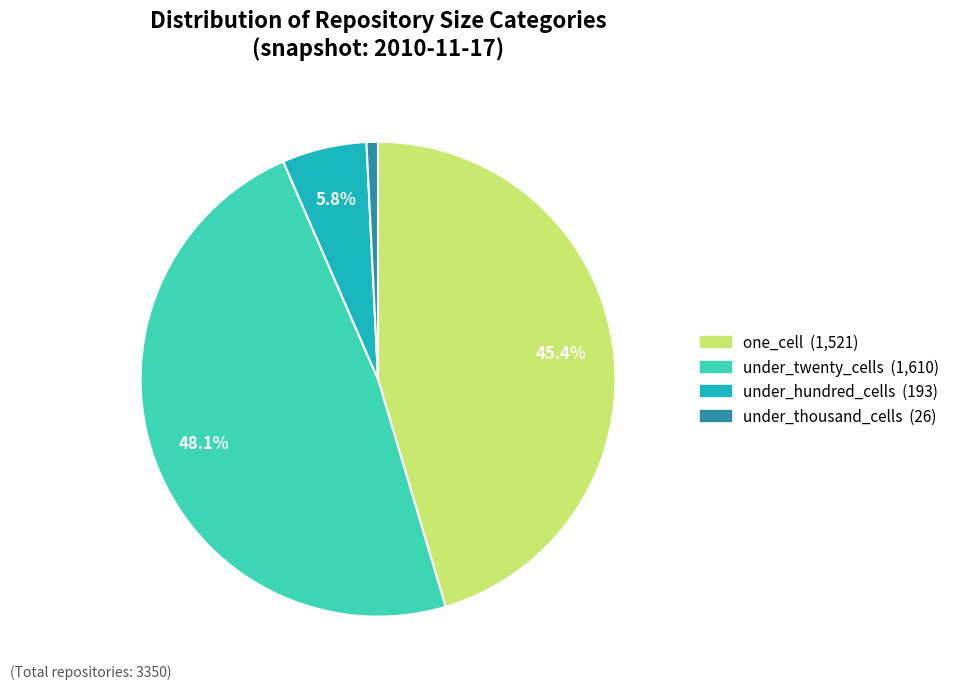

Is there a majority slice in this chart?

No